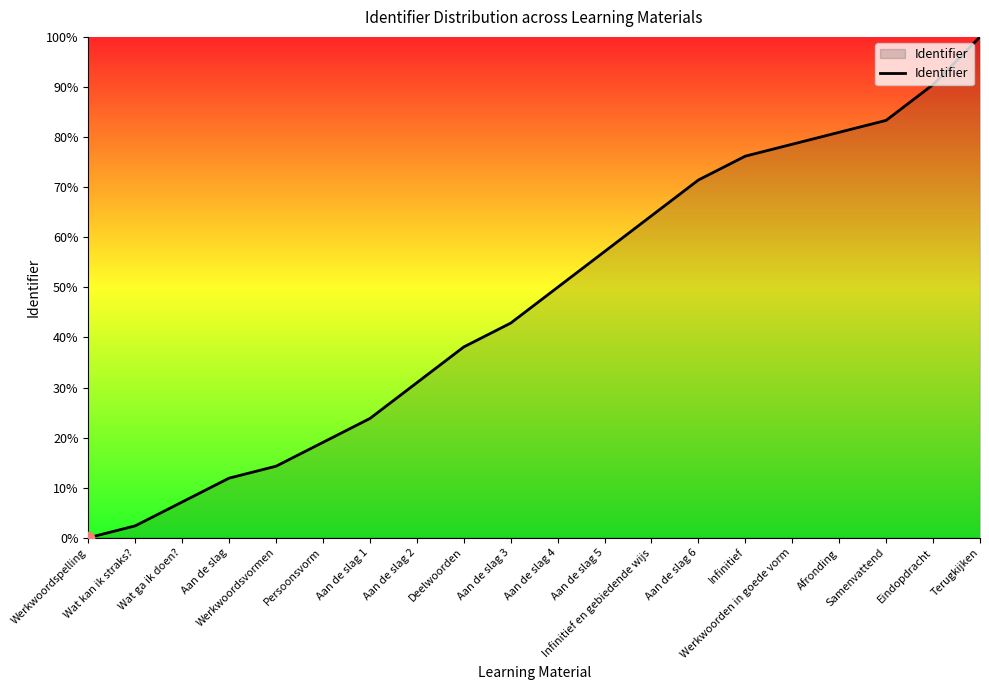

What is the change in value from Persoonsvorm to Eindopdracht?

+71.4